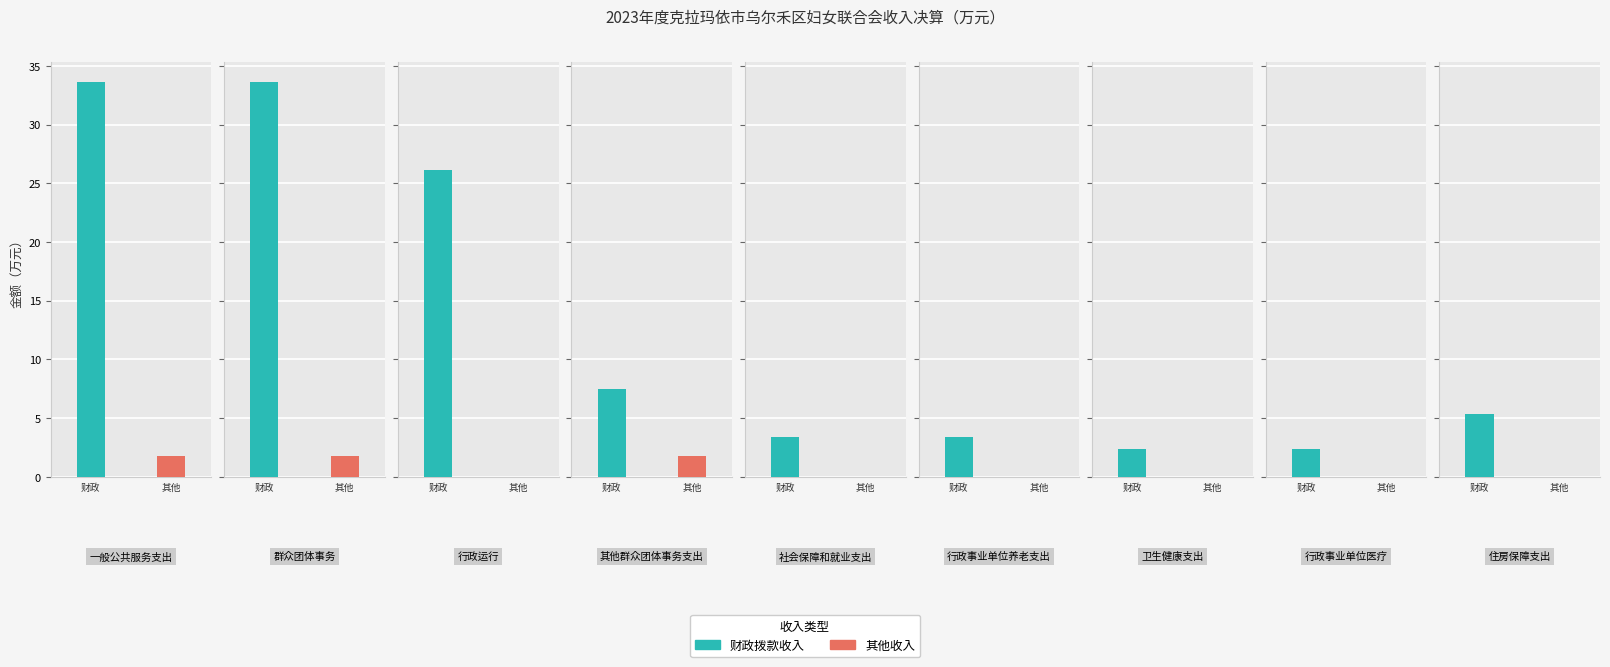

At 行政运行, list the series in order from largest to smallest.

财政拨款收入, 其他收入